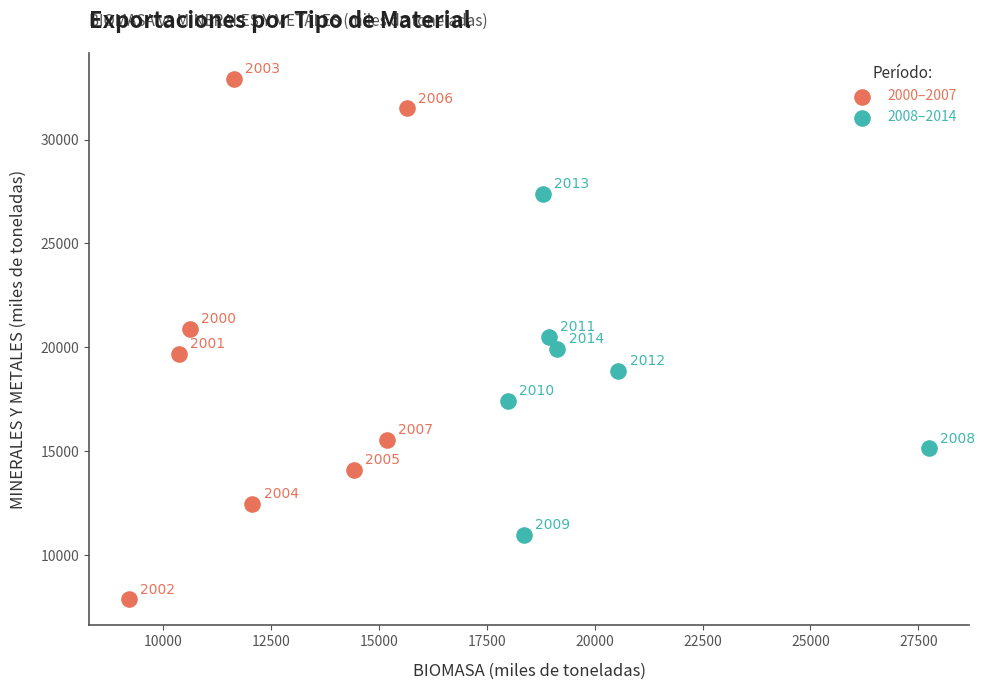

Which series has the widest spread of Y values?

2000–2007